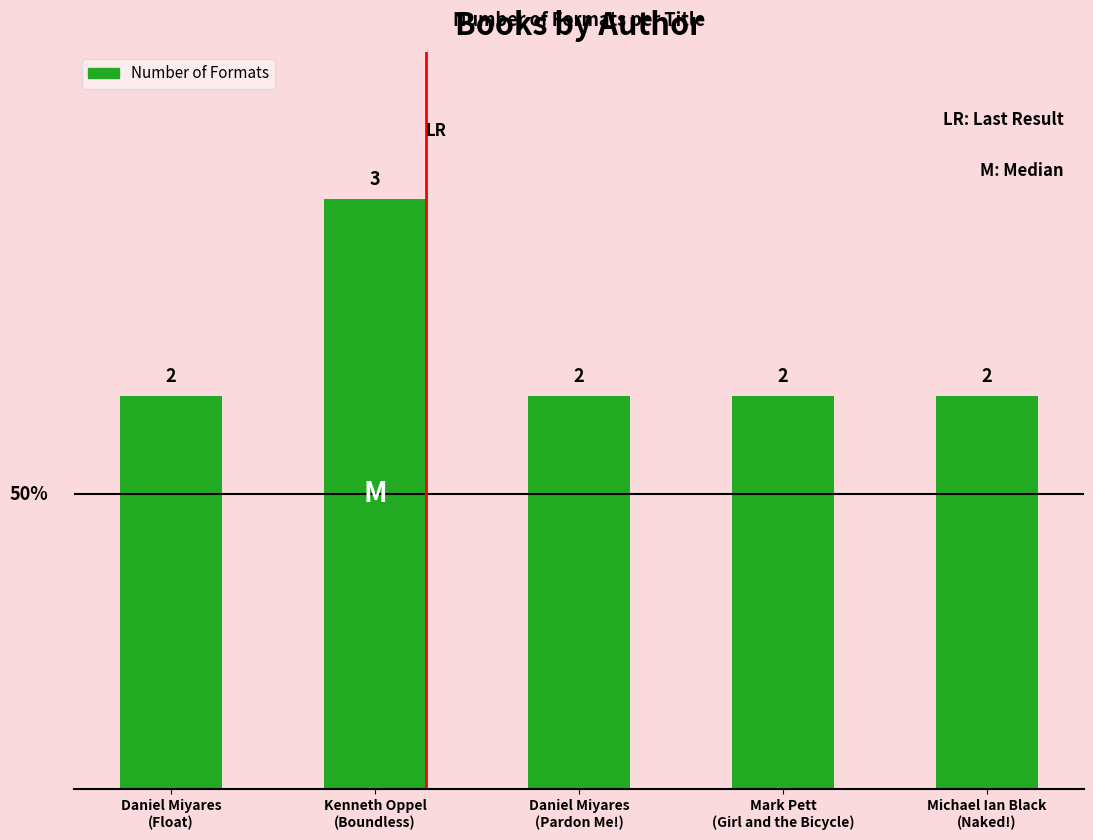

What is the sum of the values at Michael Ian Black
(Naked!) and Mark Pett
(Girl and the Bicycle)?

4